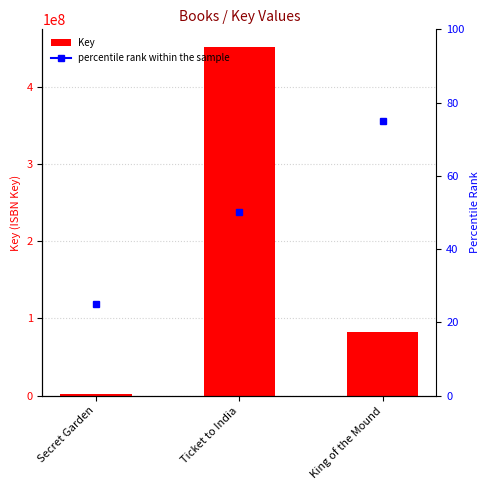

Are the bars horizontal?

No